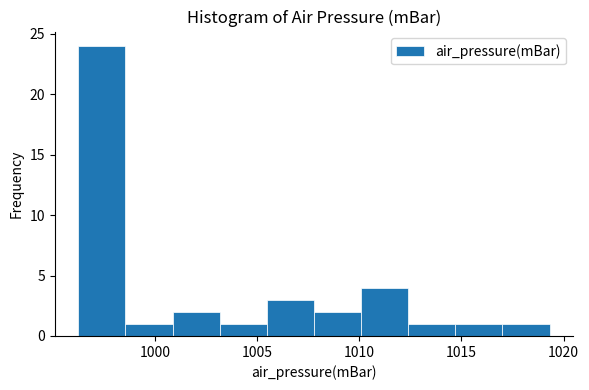

Over which range of the x-axis is the bar tallest?

996.5 to 998.5